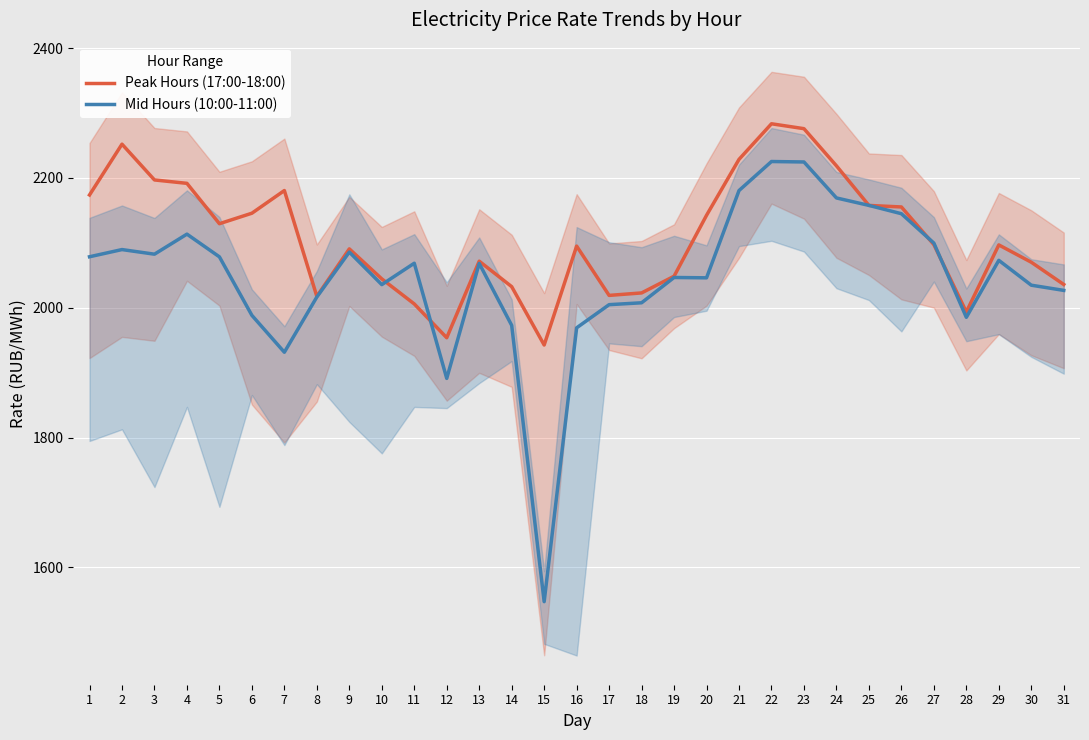

Which series has the widest spread of values?

Mid Hours (10:00-11:00)